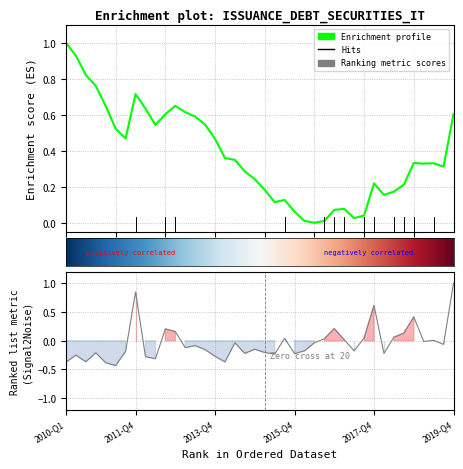

What is the label of the 20th point from the left?

2014-Q4